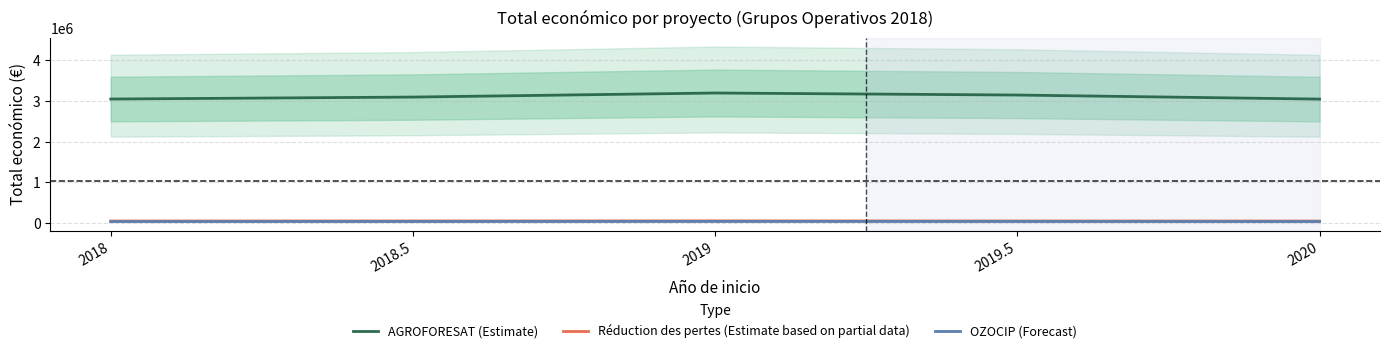

What is the difference between the maximum and minimum values in the Réduction des pertes (Estimate based on partial data) series?

5000